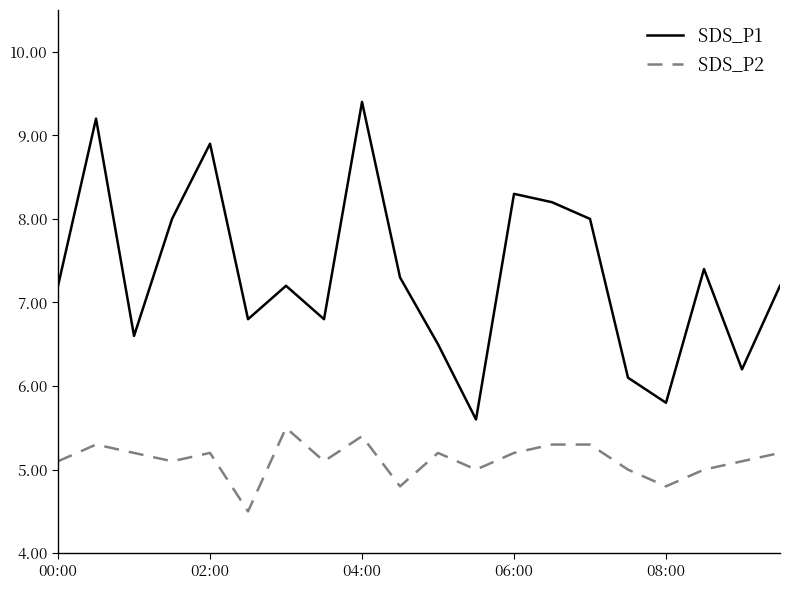

Which series has the widest spread of values?

SDS_P1